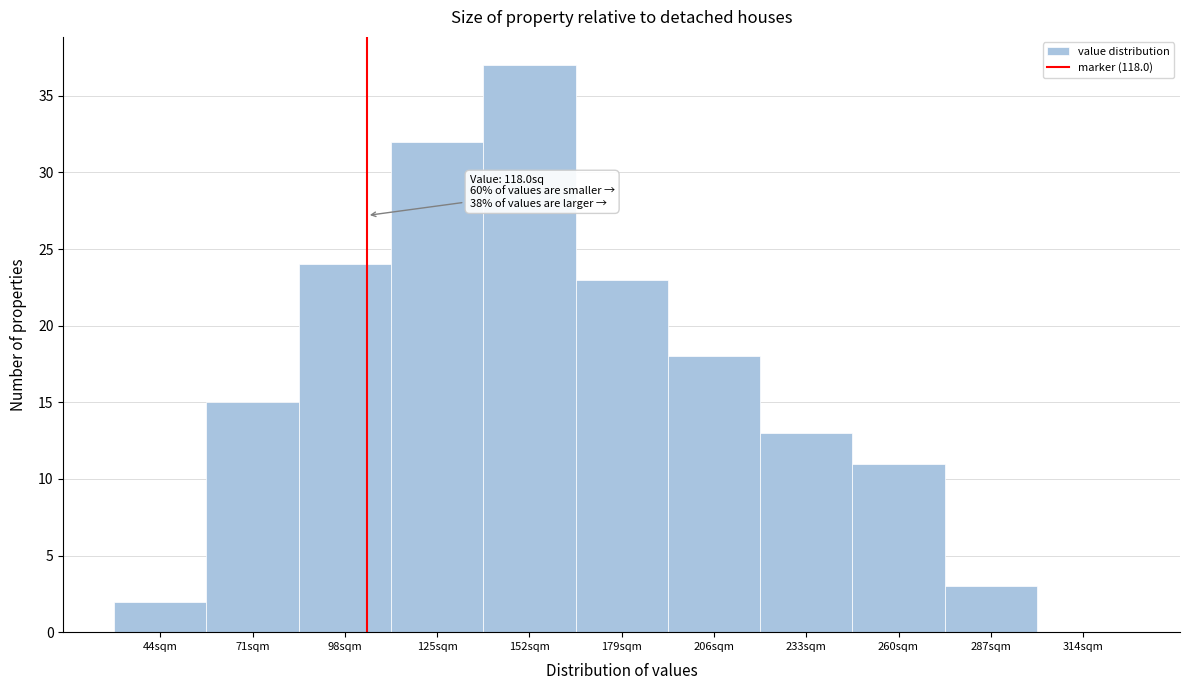

Reading left to right, extract all data points from this chart.

44sqm=2	71sqm=15	98sqm=24	125sqm=32	152sqm=37	179sqm=23	206sqm=18	233sqm=13	260sqm=11	287sqm=3	314sqm=0